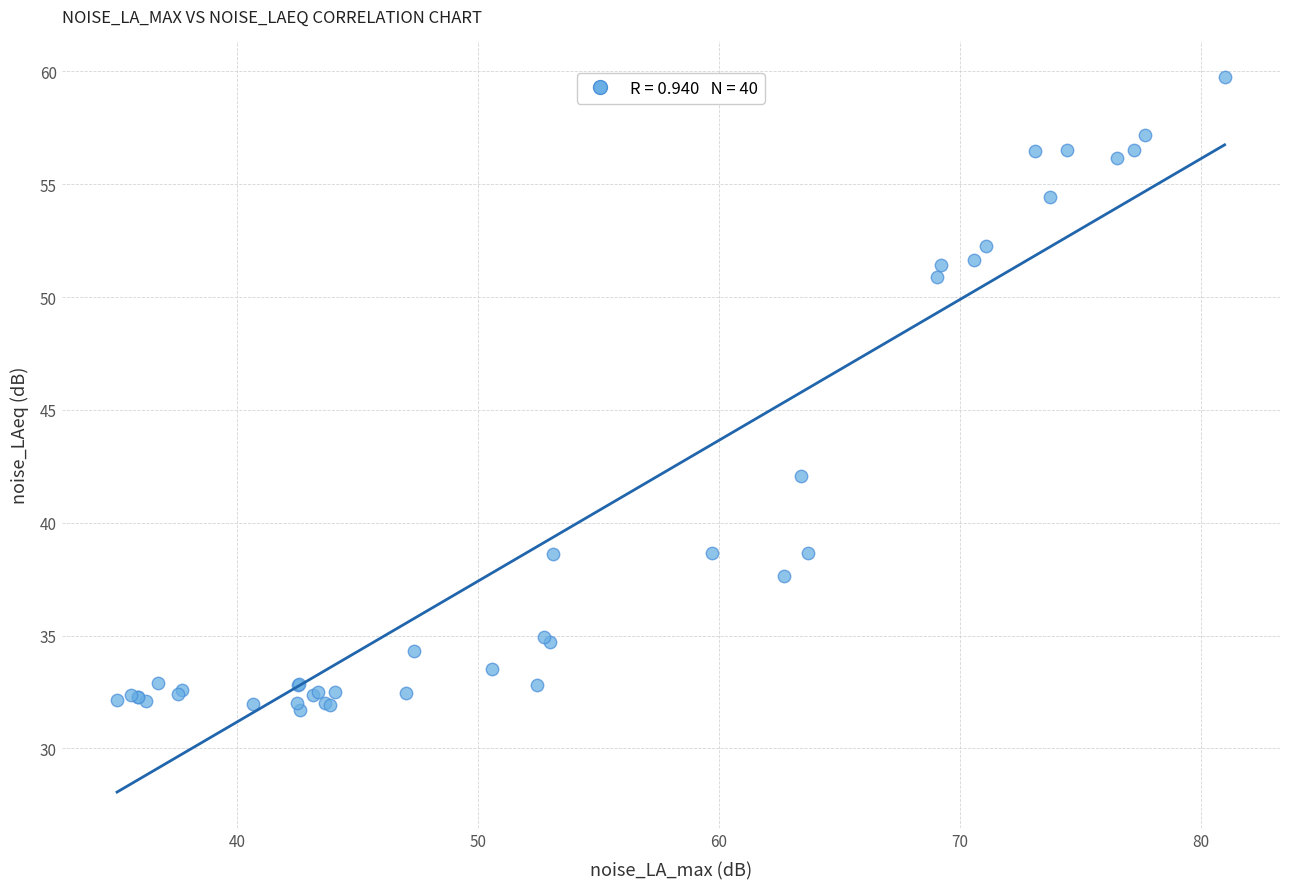

What Y value in the scatter plot is closest to 45?

42.1